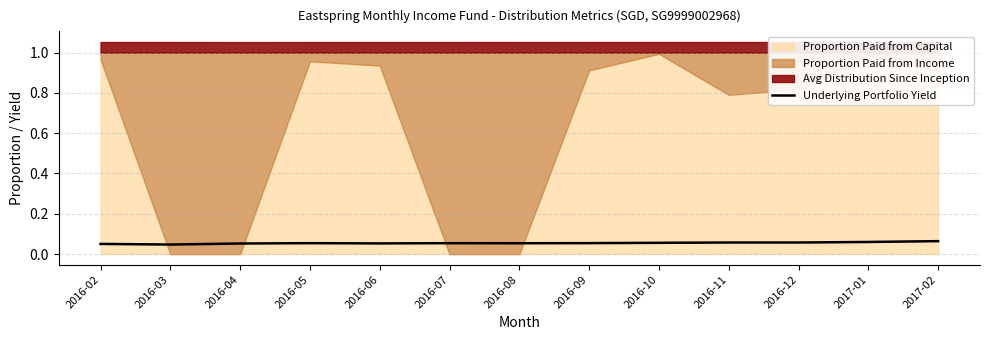

Is it true that Underlying Portfolio Yield equals 0.0 at 2016-08?

False